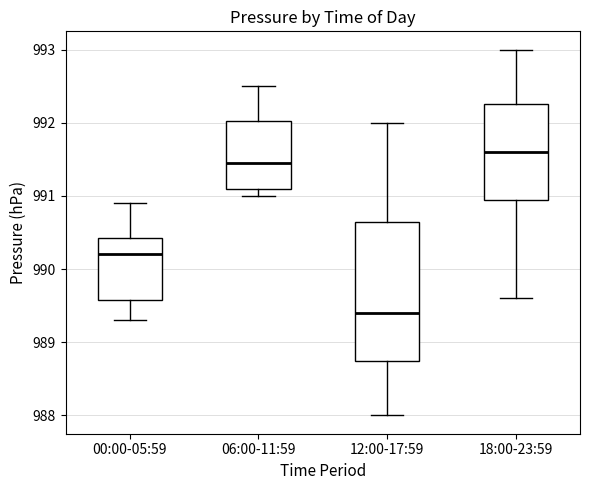

Which box has the lowest median line?

12:00-17:59